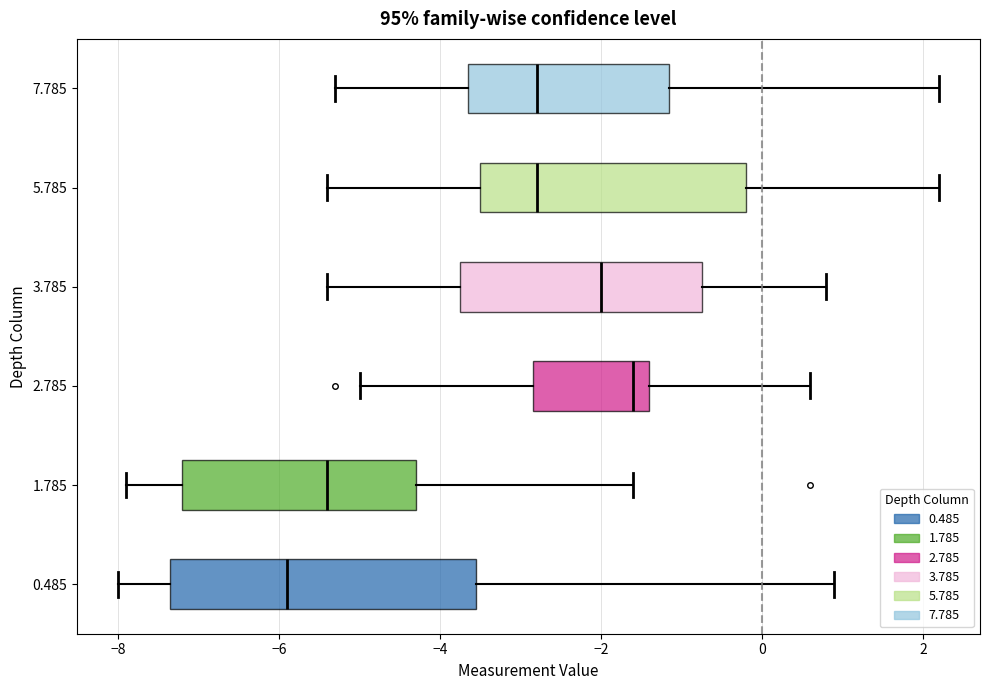

Reading bottom to top, read every box against the x-axis: the position of its median line, the range the box covers, and the ends of its whiskers. The values are not printed on the chart, so give them approximately, as read against the axis.

0.485: median -5.8, box -7.4 to -3.6, whiskers -8.0 to 1.0
1.785: median -5.4, box -7.2 to -4.2, whiskers -7.8 to -1.6
2.785: median -1.6, box -2.8 to -1.4, whiskers -5.0 to 0.6
3.785: median -2.0, box -3.8 to -0.8, whiskers -5.4 to 0.8
5.785: median -2.8, box -3.4 to -0.2, whiskers -5.4 to 2.2
7.785: median -2.8, box -3.6 to -1.2, whiskers -5.2 to 2.2